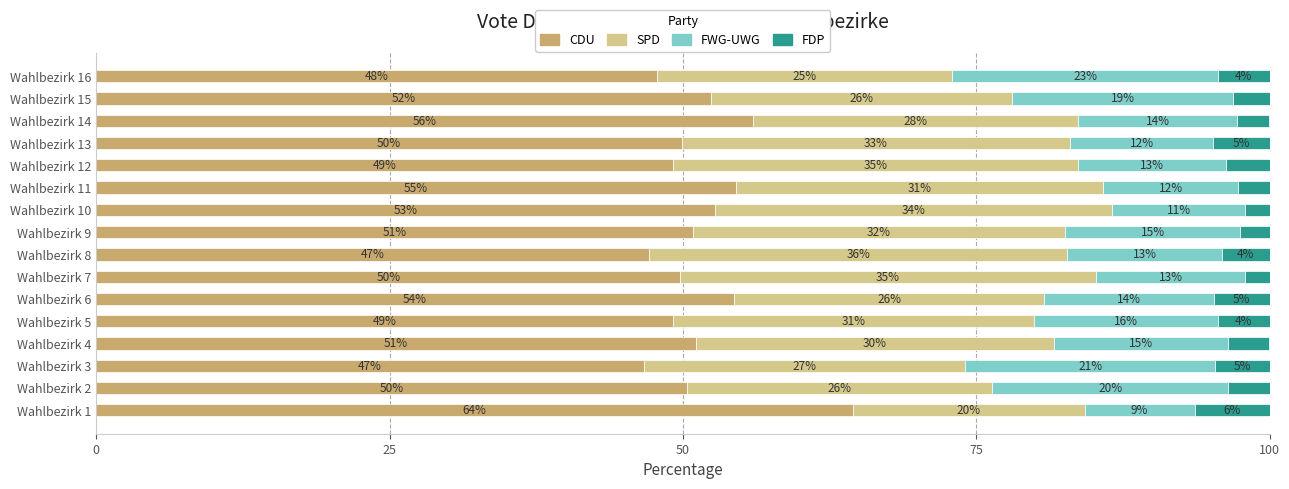

What are all the series names shown in the legend?

CDU, SPD, FWG-UWG, FDP